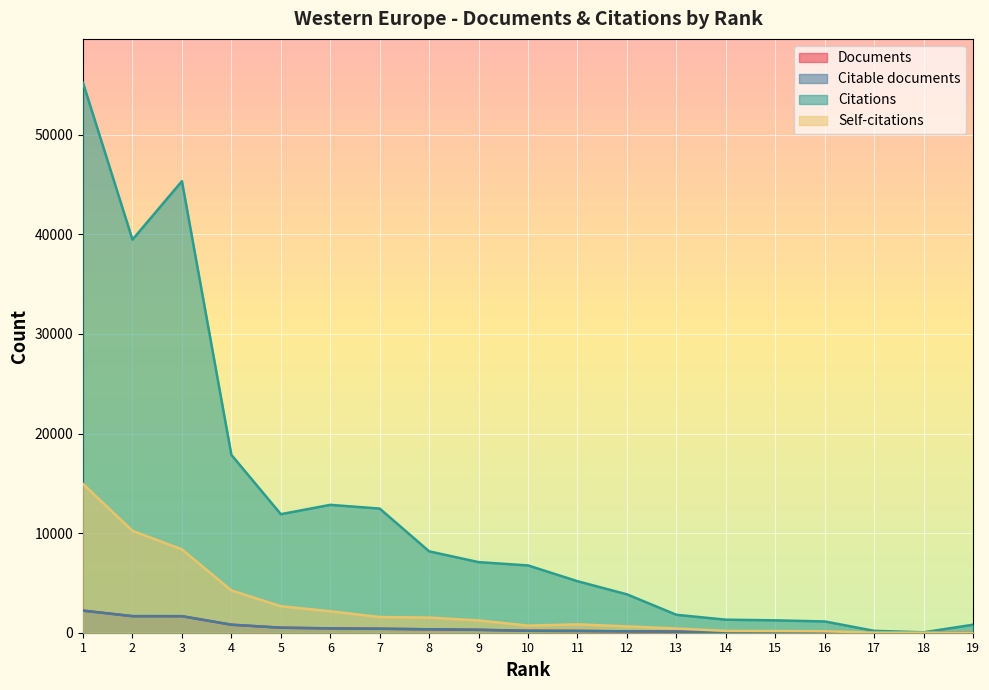

How many series are shown in this chart?

4